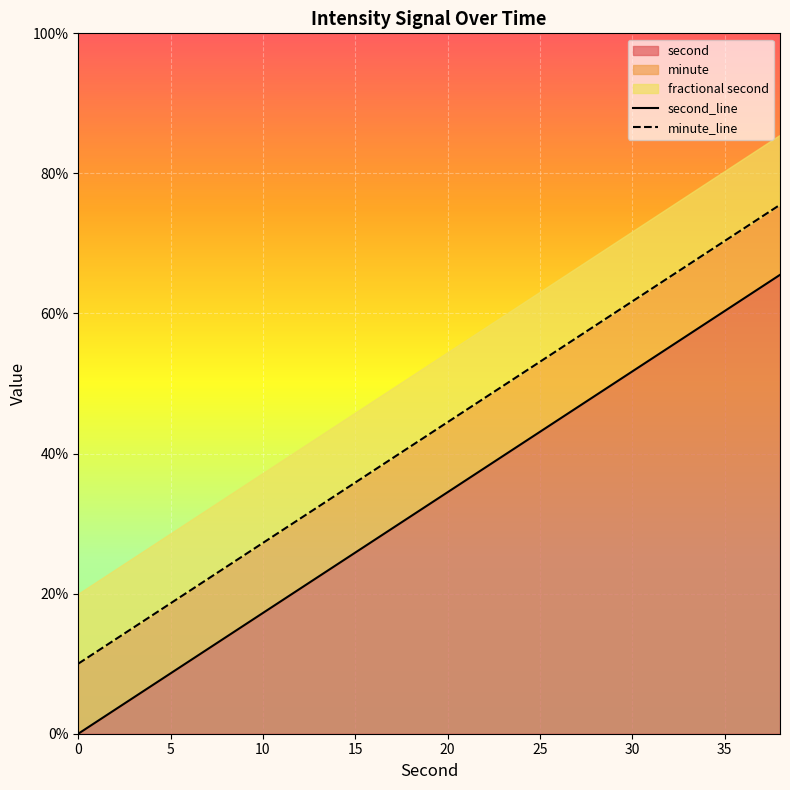

Reading left to right, what are all the values shown in this chart?

second_line: 0.0	3.4	6.9	10.3	13.8	17.2	20.7	24.1	27.6	31.0	34.5	37.9	41.4	44.8	48.3	51.7	55.2	58.6	62.1	65.5
minute_line: 10.0	13.4	16.9	20.3	23.8	27.2	30.7	34.1	37.6	41.0	44.5	47.9	51.4	54.8	58.3	61.7	65.2	68.6	72.1	75.5